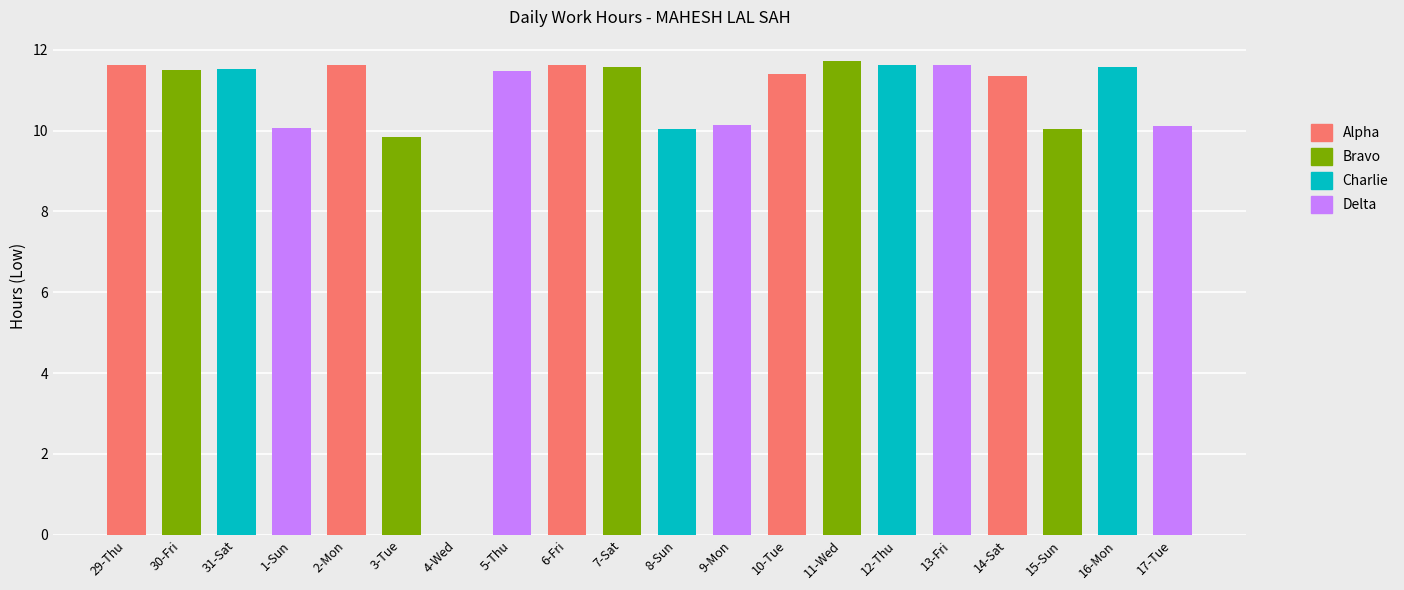

Read the value at 5-Thu.

11.5